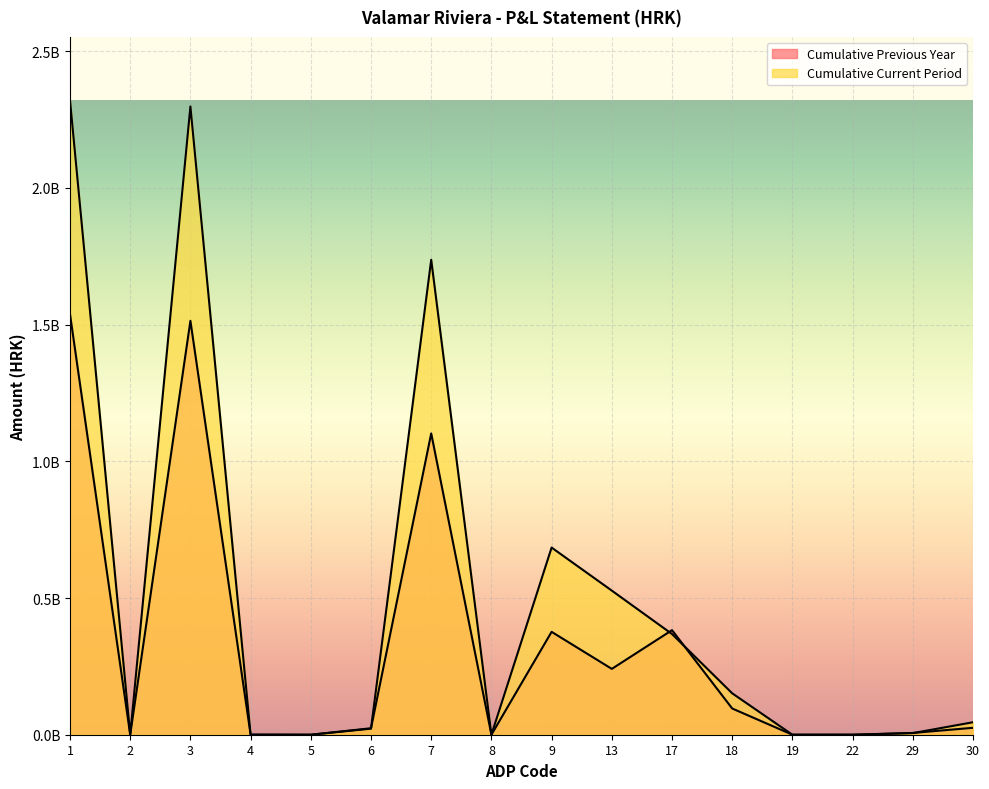

Is the value of Cumulative Current Period at 30 greater than the value of Cumulative Previous Year at 2?

Yes